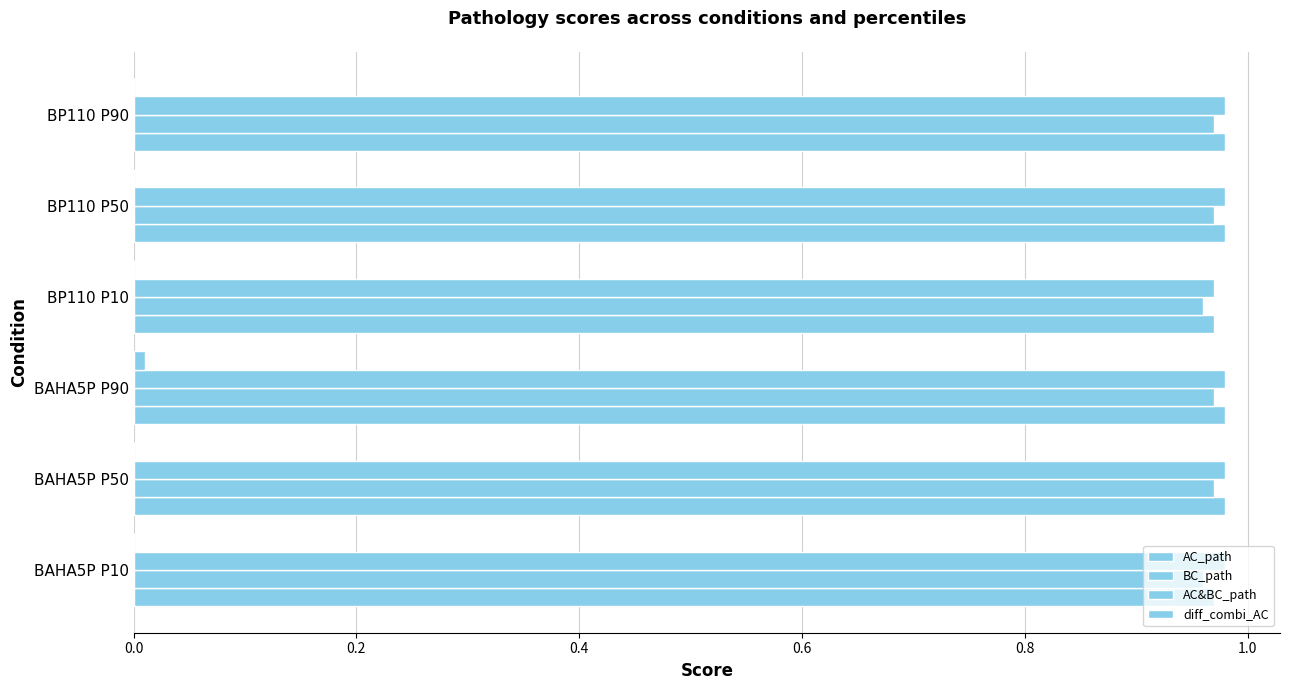

How many series are shown in this chart?

4